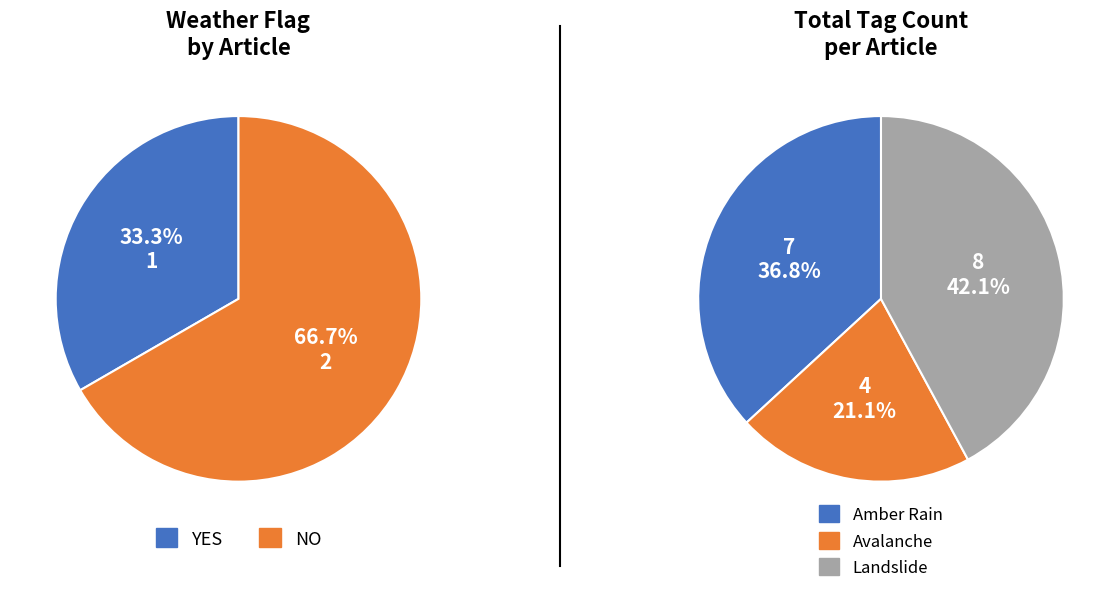

To the nearest percent, what is the average slice percentage?

33%